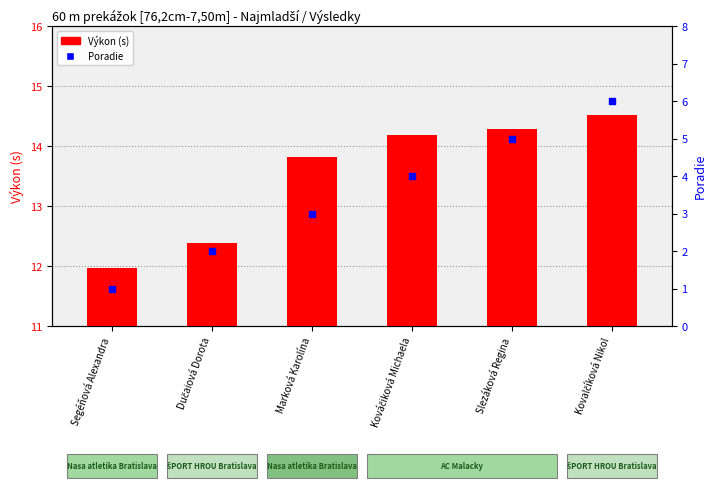

At how many categories does at least one series exceed 4?

6